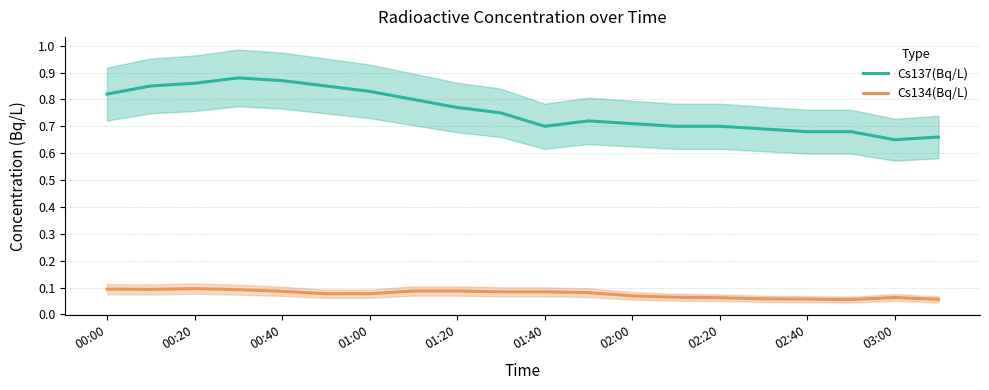

True or false: Cs134(Bq/L) and Cs137(Bq/L) cross at least once.

False